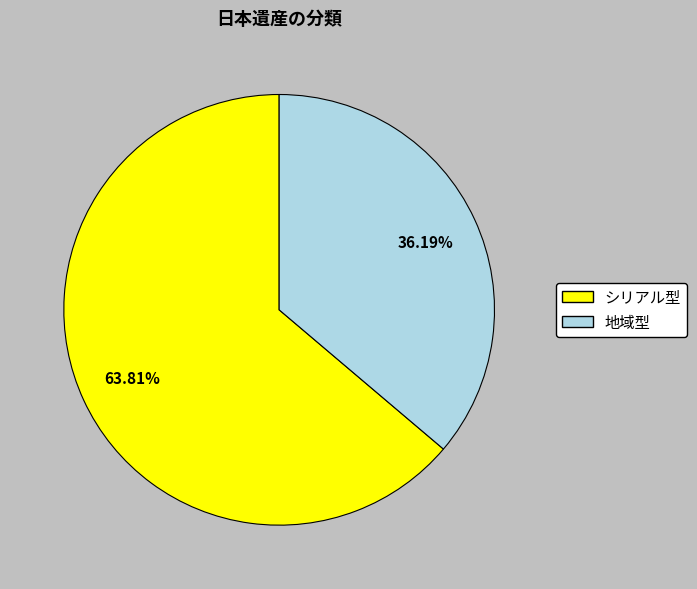

What is the largest slice in the pie chart?

シリアル型